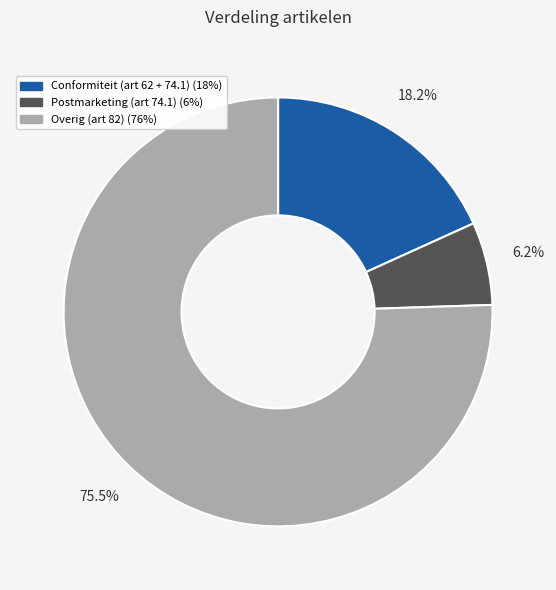

To the nearest percent, what is the difference between the largest and smallest slice percentages?

69%